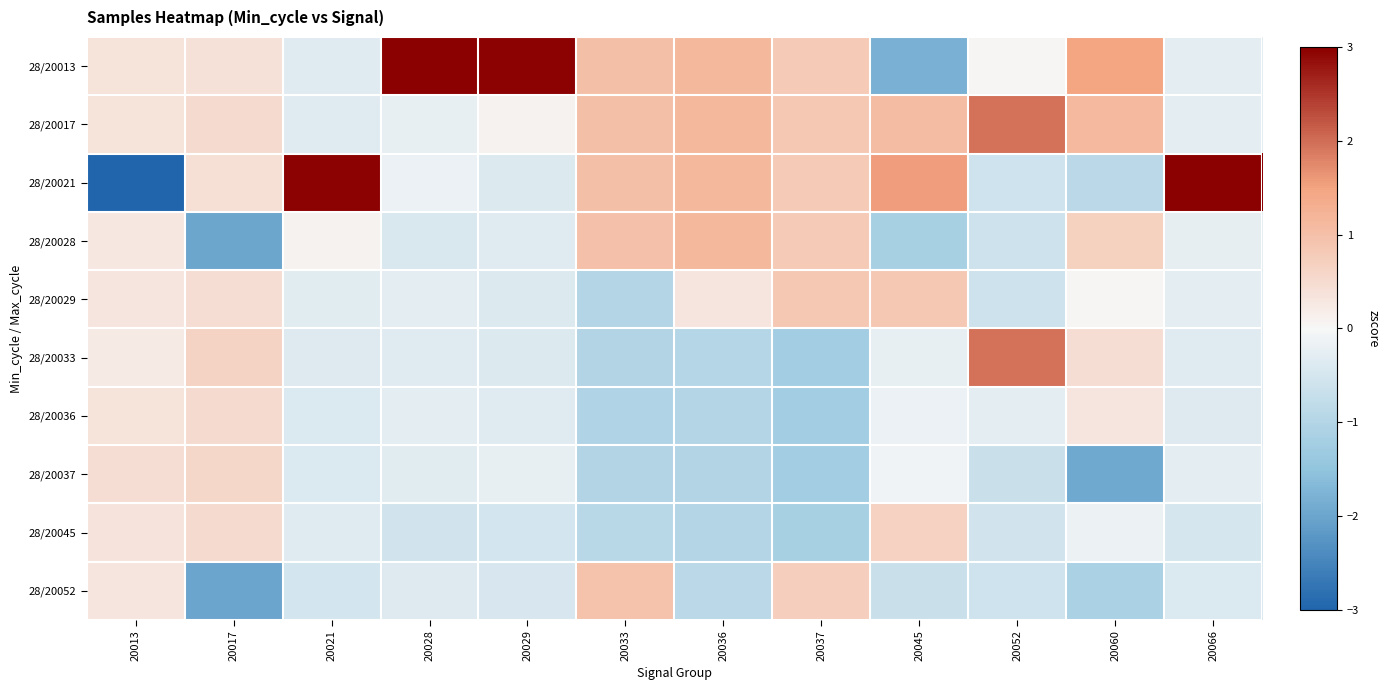

Which series has the widest spread of values?

28/20021